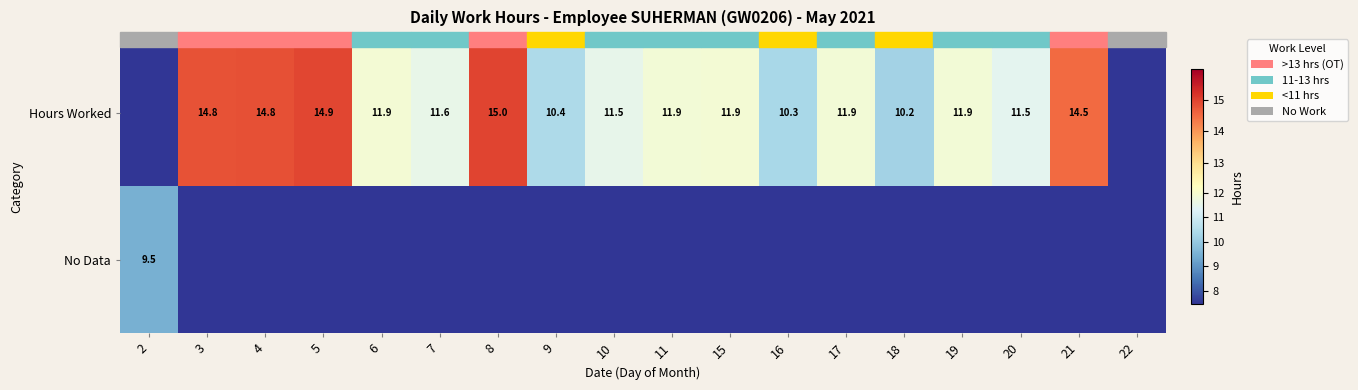

True or false: Hours Worked has a value of 10.4 at 9.

True